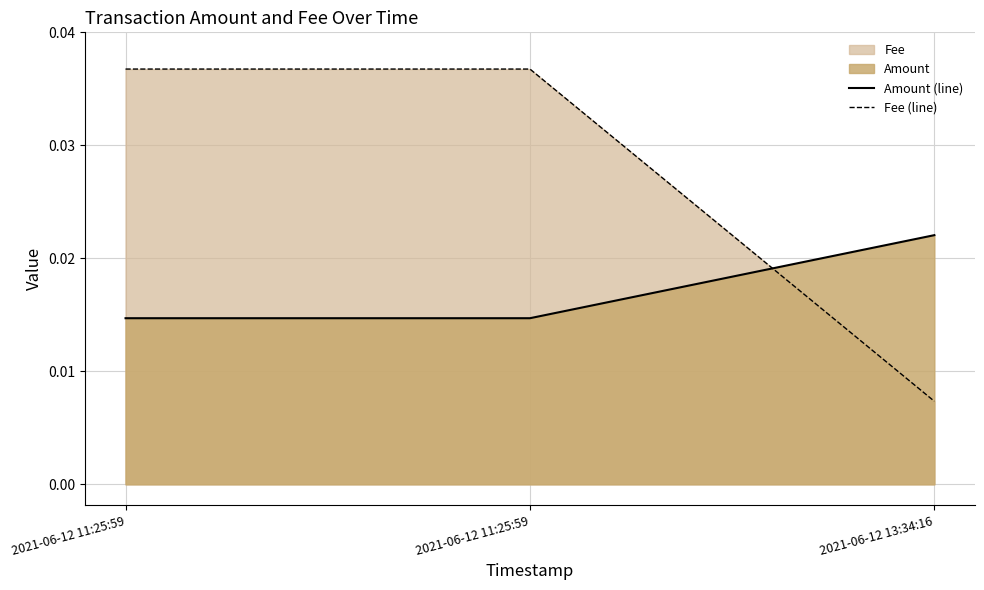

Which label corresponds to the smallest value in the chart?

2021-06-12 13:34:16